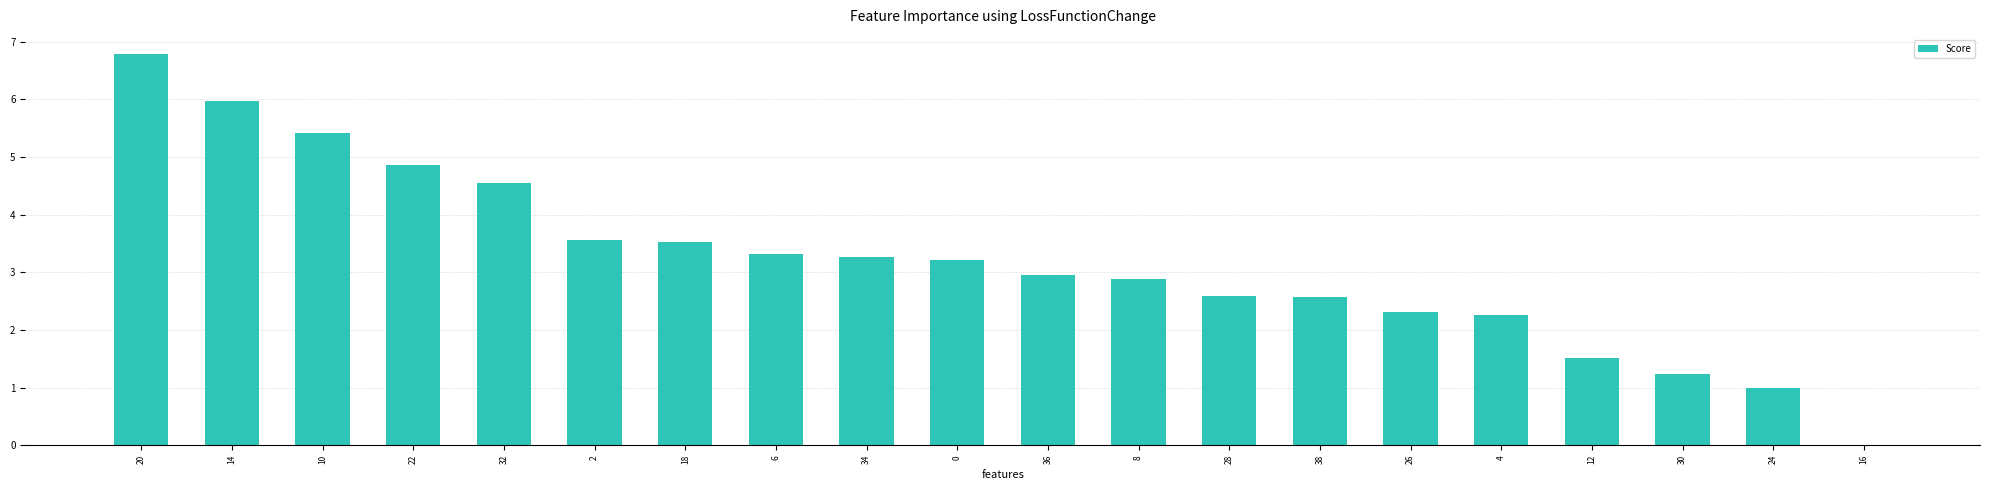

The value at 6 is 3.3. True or false?

True